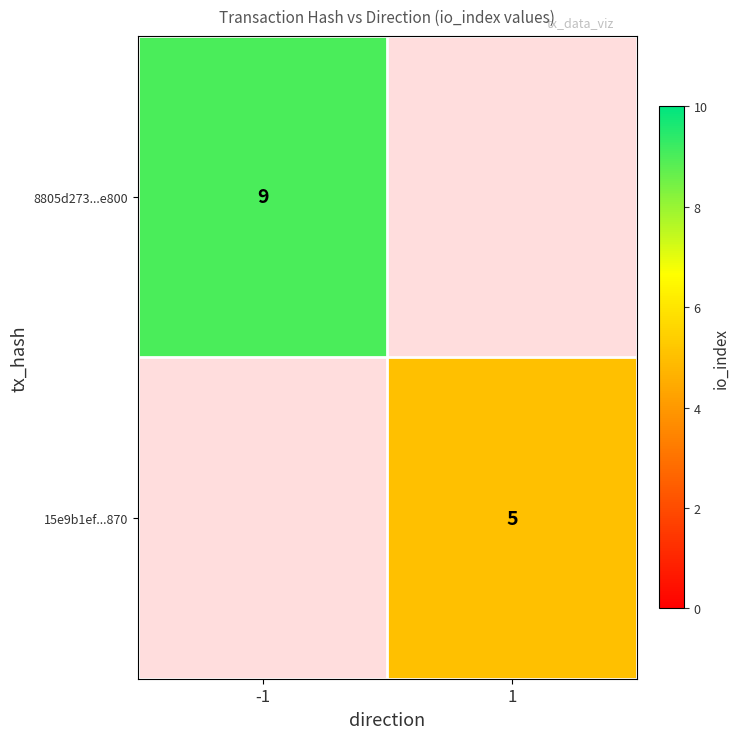

The value of 15e9b1ef...870 at 1 is 8.1. True or false?

False